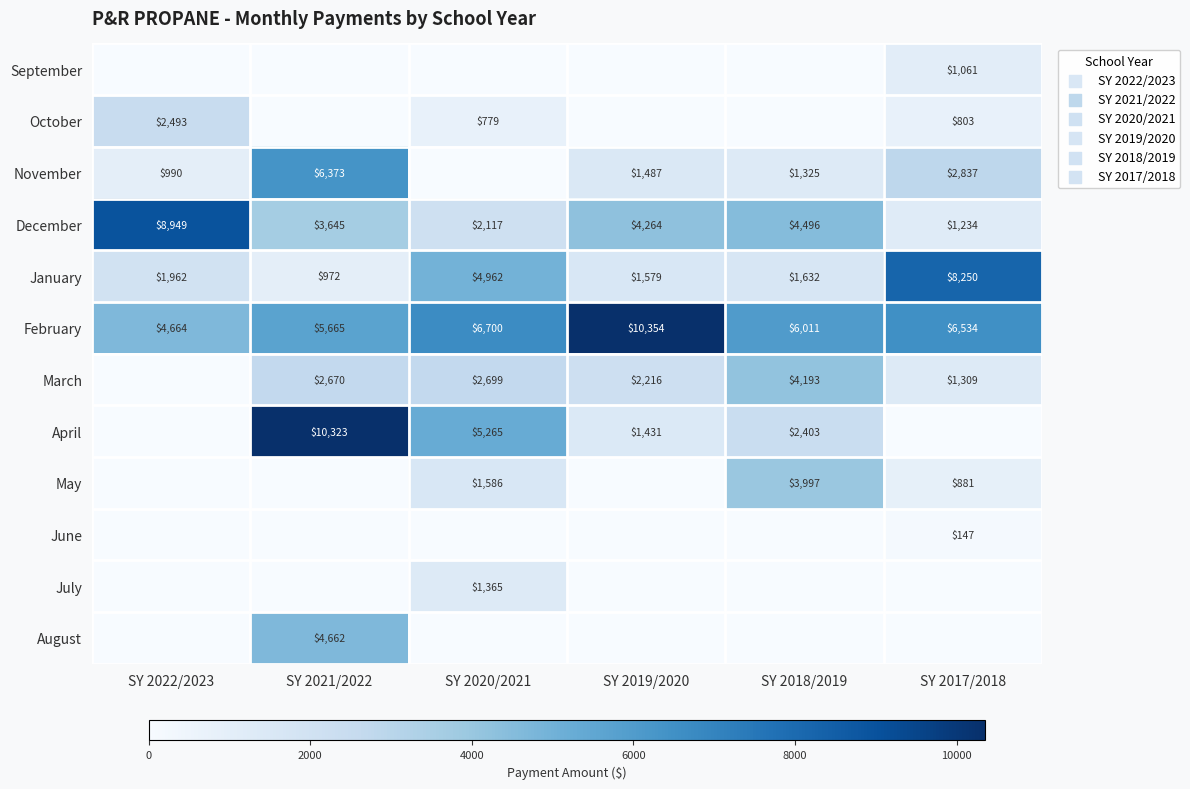

Is it true that March equals 4265.5 at SY 2021/2022?

False